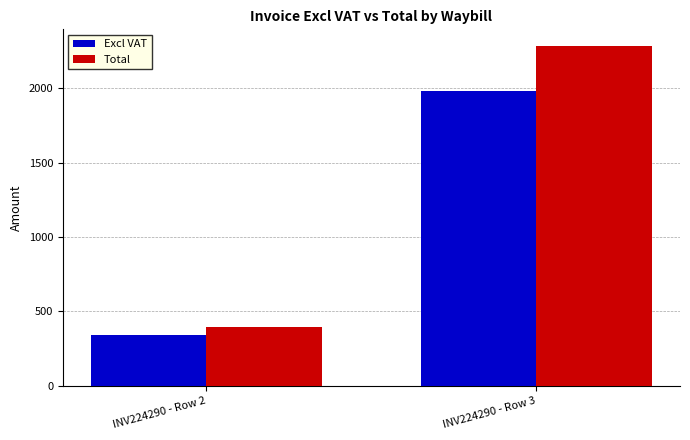

Which label corresponds to the smallest value in the chart?

INV224290 - Row 2